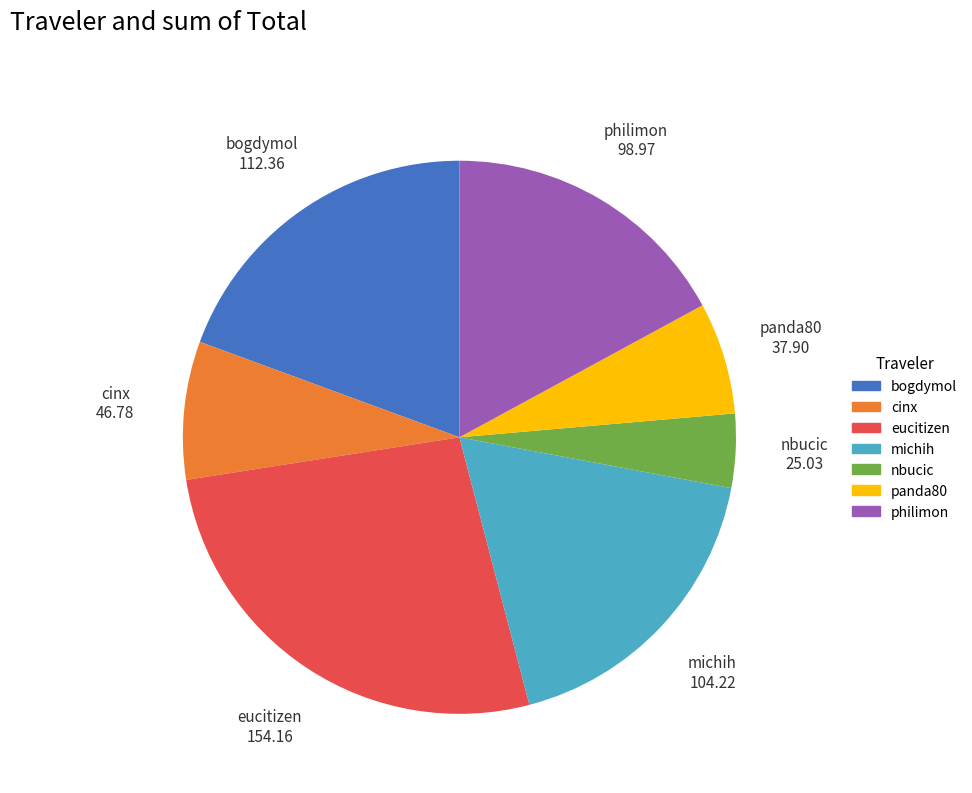

Which category has the biggest portion of the pie?

eucitizen